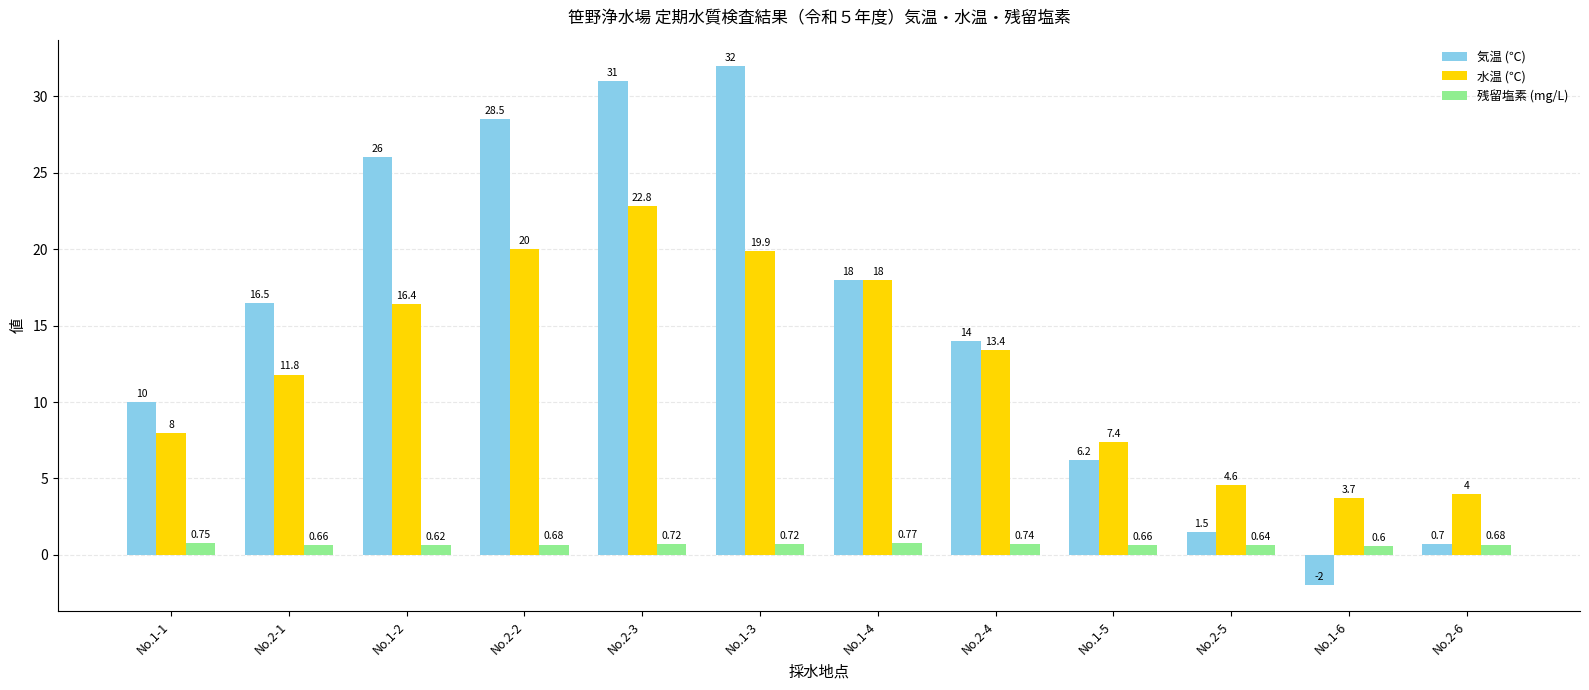

Rank the series by their maximum value, from lowest to highest.

残留塩素 (mg/L), 水温 (℃), 気温 (℃)